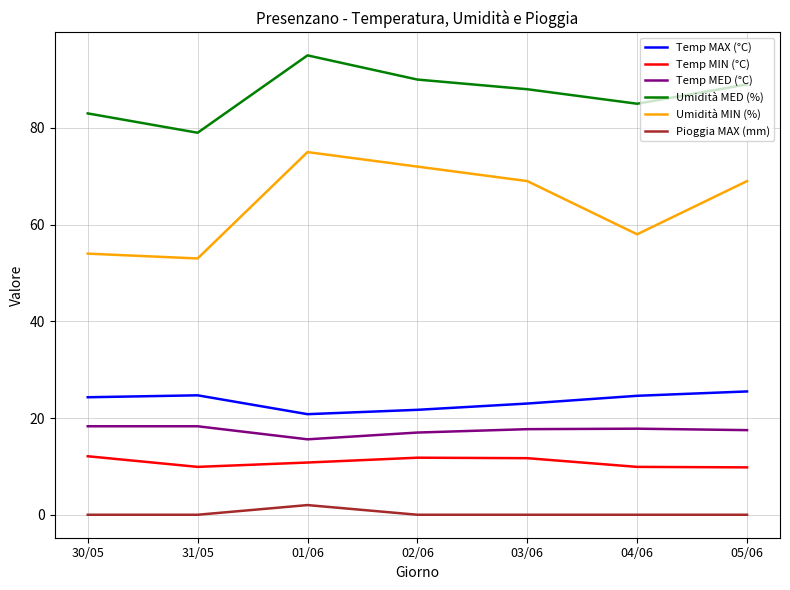

Does the chart have visible grid lines?

Yes